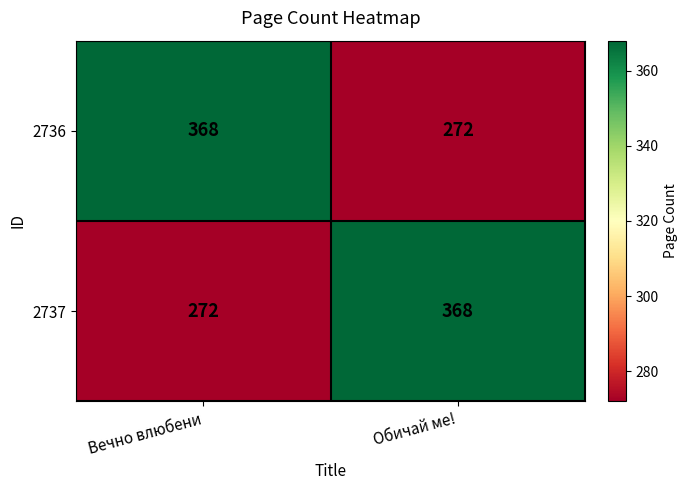

What is the total value across all series at Обичай ме!?

640